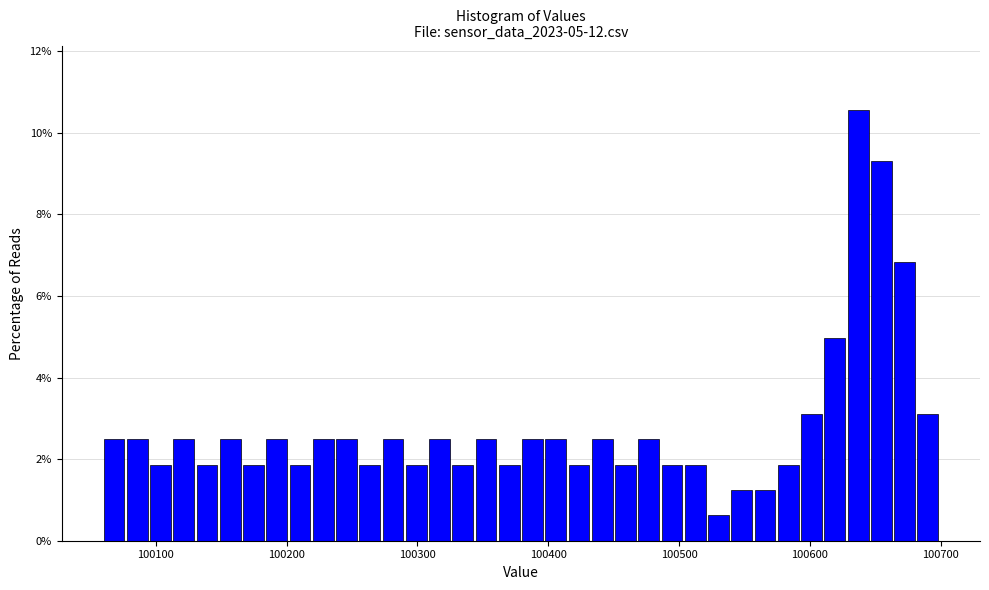

Around what value on the x-axis is the tallest bar? Give the approximate position of its centre, as read against the axis.

100640